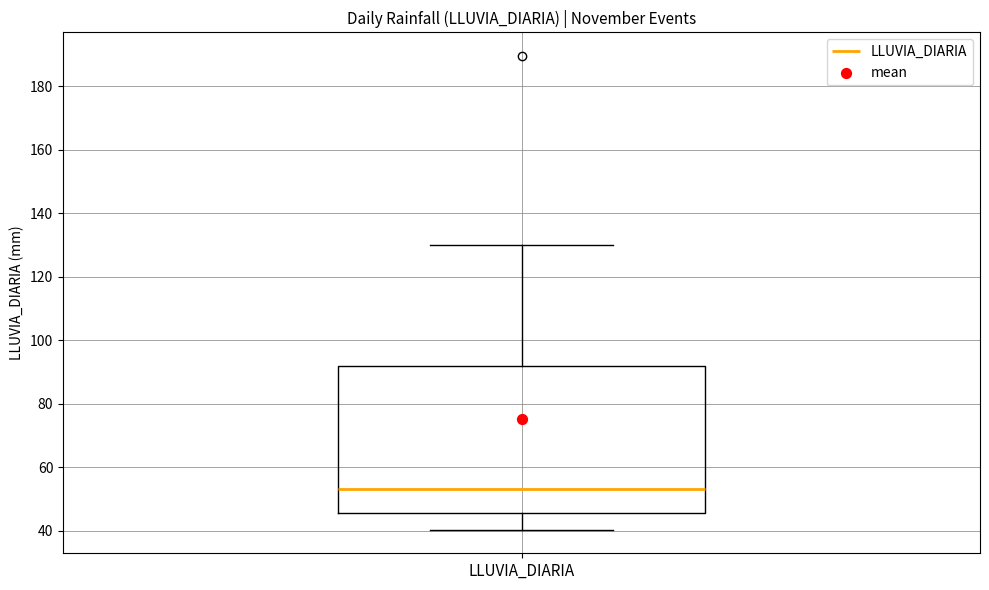

Where is the upper edge of the box for LLUVIA_DIARIA on the y-axis? The values are not printed on the chart, so give them approximately, as read against the axis.

92